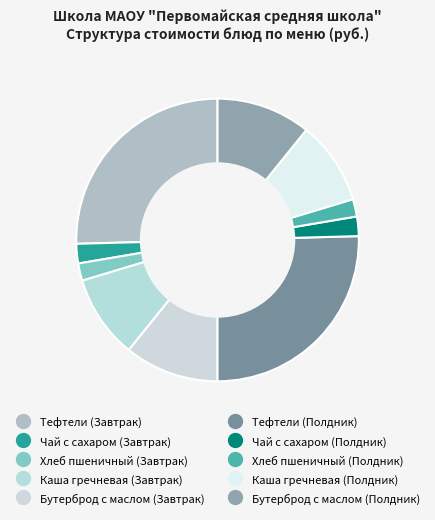

What is the change in value from Каша гречневая (Завтрак) to Бутерброд с маслом (Полдник)?

+1.5